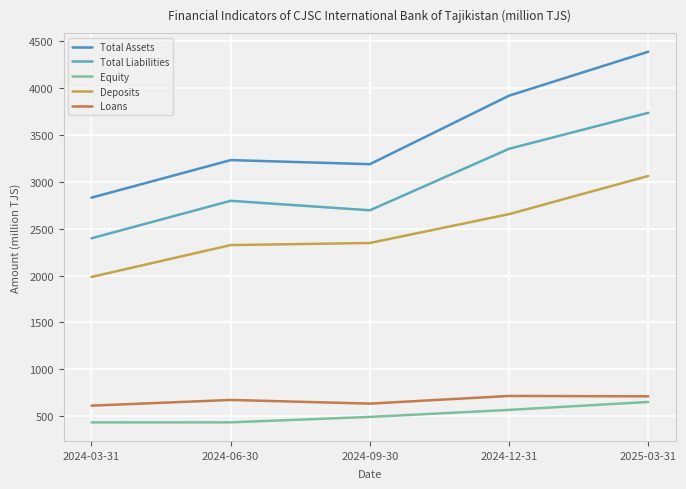

At 2024-03-31, list the series in order from largest to smallest.

Total Assets, Total Liabilities, Deposits, Loans, Equity